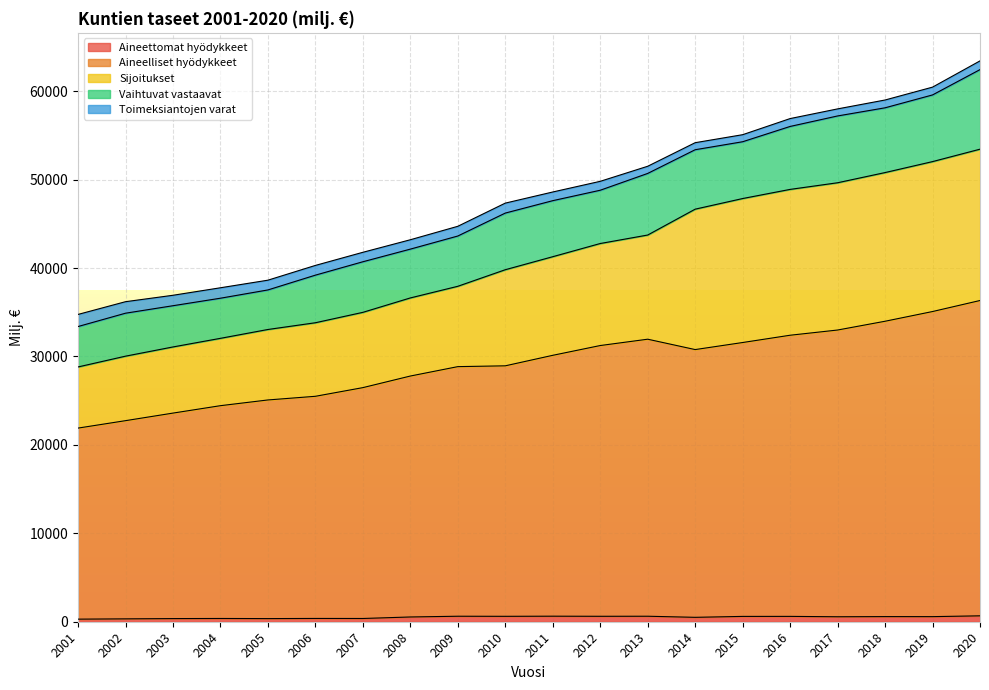

What is the difference between the second highest and minimum values in the Toimeksiantojen varat series?

505.6